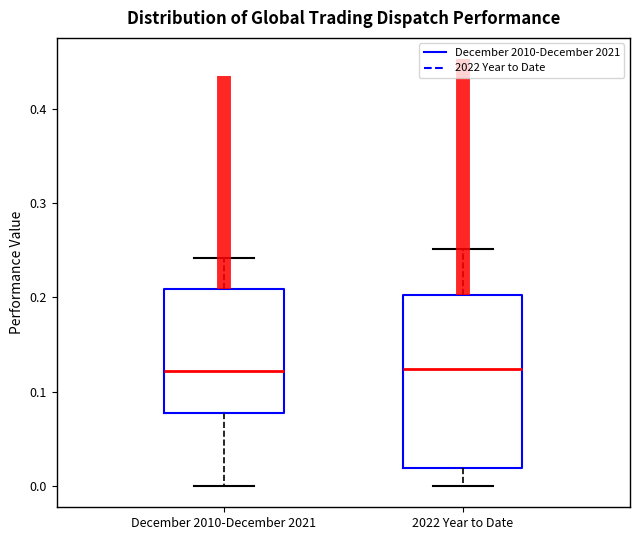

Reading left to right, read every box against the y-axis: the position of its median line, the range the box covers, and the ends of its whiskers. The values are not printed on the chart, so give them approximately, as read against the axis.

December 2010-December 2021: median 0.12, box 0.08 to 0.21, whiskers 0.00 to 0.24
2022 Year to Date: median 0.12, box 0.02 to 0.20, whiskers 0.00 to 0.25